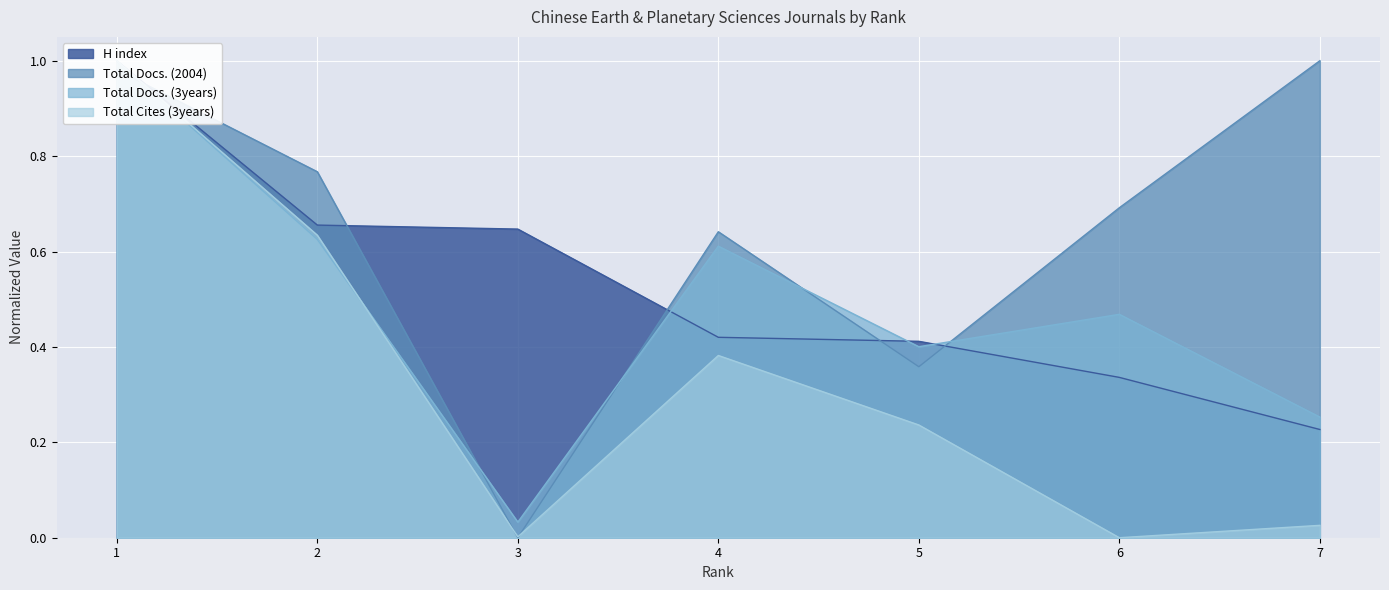

Which category has the highest value in the Total Cites (3years) series?

1